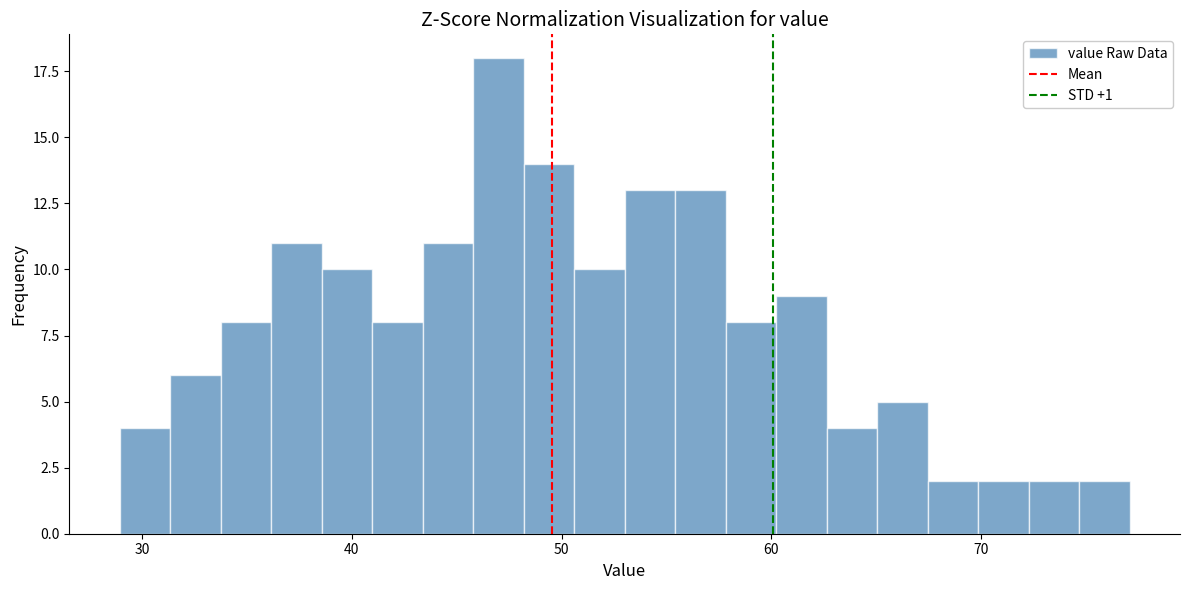

Around what value on the x-axis is the tallest bar? Give the approximate position of its centre, as read against the axis.

47